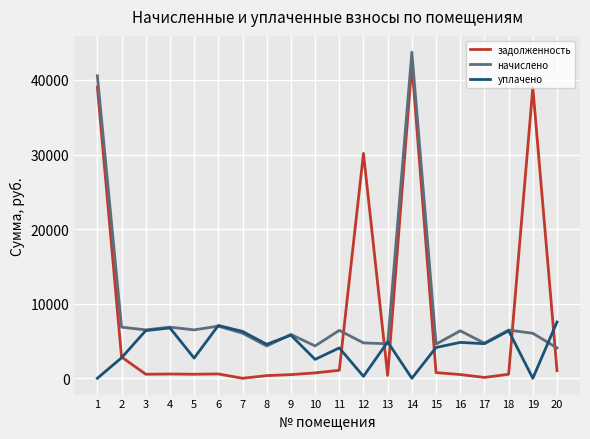

Between which two adjacent categories do начислено and задолженность first intersect?

11 and 12